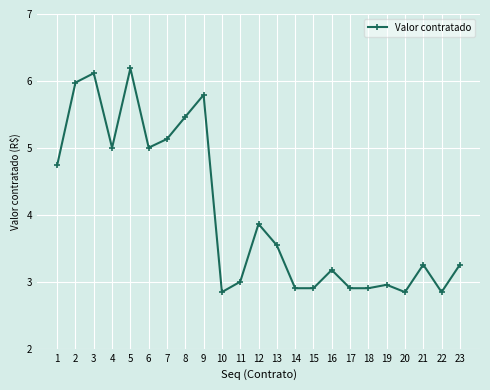

What is the value of the 1st point from the left?

4.7